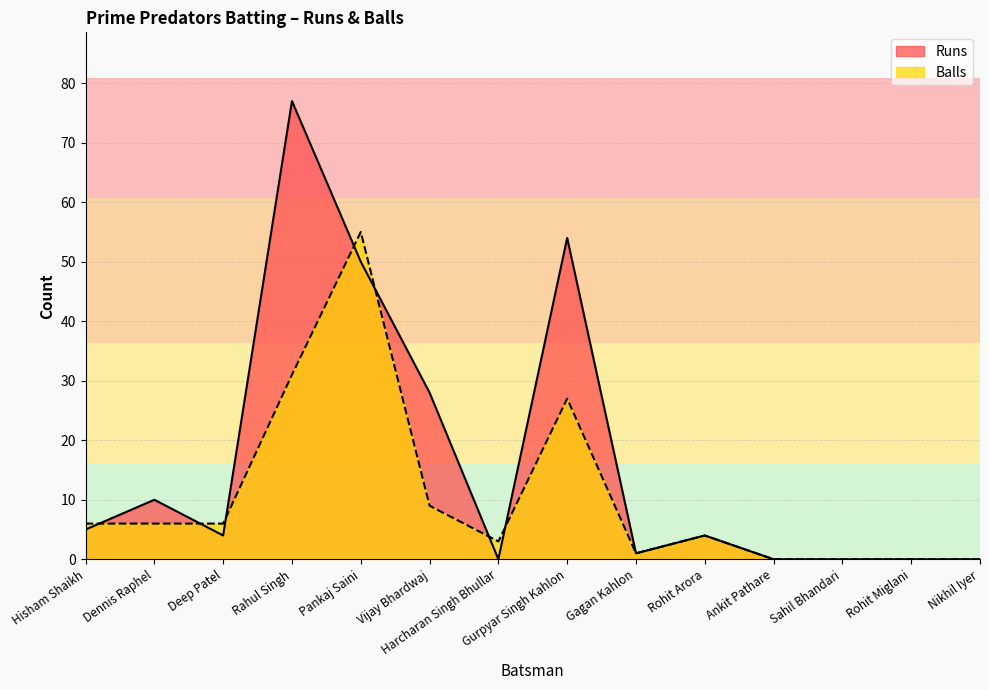

Reading left to right, what are all the values shown in this chart?

Runs: Hisham Shaikh=5	Dennis Raphel=10	Deep Patel=4	Rahul Singh=77	Pankaj Saini=50	Vijay Bhardwaj=28	Harcharan Singh Bhullar=0	Gurpyar Singh Kahlon=54	Gagan Kahlon=1	Rohit Arora=4	Ankit Pathare=0	Sahil Bhandari=0	Rohit Miglani=0	Nikhil Iyer=0
Balls: Hisham Shaikh=6	Dennis Raphel=6	Deep Patel=6	Rahul Singh=31	Pankaj Saini=55	Vijay Bhardwaj=9	Harcharan Singh Bhullar=3	Gurpyar Singh Kahlon=27	Gagan Kahlon=1	Rohit Arora=4	Ankit Pathare=0	Sahil Bhandari=0	Rohit Miglani=0	Nikhil Iyer=0